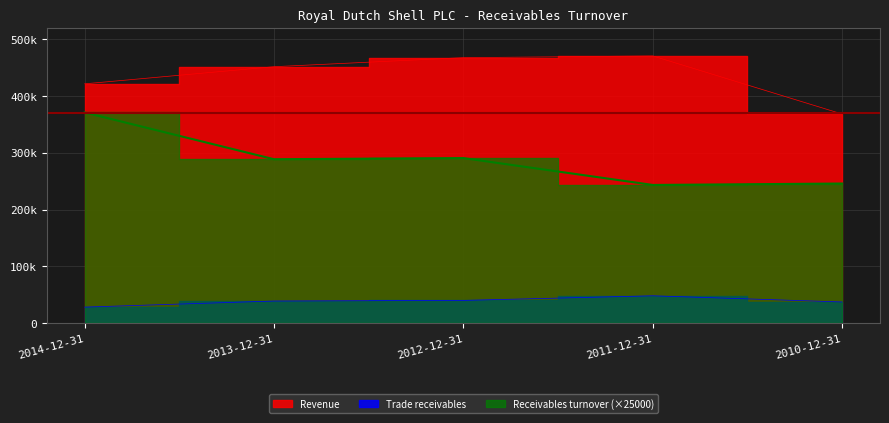

In Revenue, how many points are higher than both neighbors (excluding endpoints)?

1